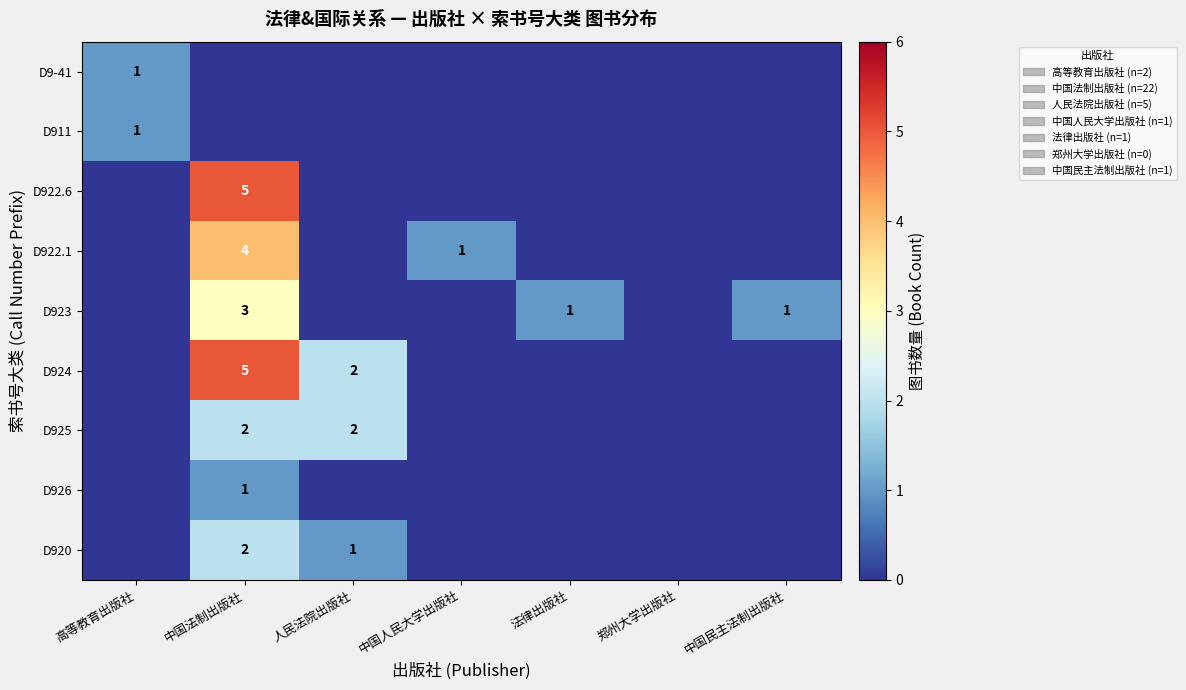

True or false: D922.1 has a value of 3 at 中国法制出版社.

False